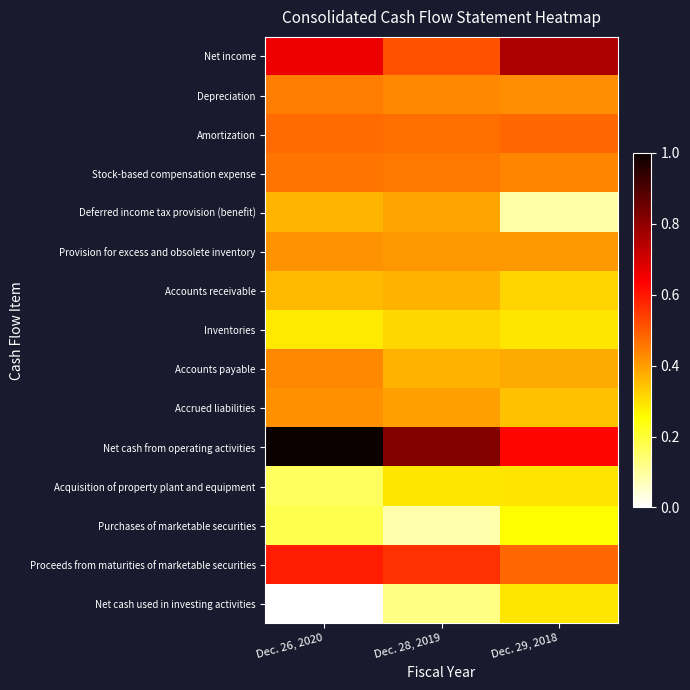

Reading right to left, what are all the values shown in this chart?

Net income: Dec. 29, 2018=0.8	Dec. 28, 2019=0.5	Dec. 26, 2020=0.7
Depreciation: Dec. 29, 2018=0.4	Dec. 28, 2019=0.4	Dec. 26, 2020=0.4
Amortization: Dec. 29, 2018=0.5	Dec. 28, 2019=0.5	Dec. 26, 2020=0.5
Stock-based compensation expense: Dec. 29, 2018=0.4	Dec. 28, 2019=0.5	Dec. 26, 2020=0.5
Deferred income tax provision (benefit): Dec. 29, 2018=0.1	Dec. 28, 2019=0.4	Dec. 26, 2020=0.4
Provision for excess and obsolete inventory: Dec. 29, 2018=0.4	Dec. 28, 2019=0.4	Dec. 26, 2020=0.4
Accounts receivable: Dec. 29, 2018=0.3	Dec. 28, 2019=0.4	Dec. 26, 2020=0.4
Inventories: Dec. 29, 2018=0.3	Dec. 28, 2019=0.3	Dec. 26, 2020=0.3
Accounts payable: Dec. 29, 2018=0.4	Dec. 28, 2019=0.4	Dec. 26, 2020=0.4
Accrued liabilities: Dec. 29, 2018=0.3	Dec. 28, 2019=0.4	Dec. 26, 2020=0.4
Net cash from operating activities: Dec. 29, 2018=0.6	Dec. 28, 2019=0.8	Dec. 26, 2020=1.0
Acquisition of property plant and equipment: Dec. 29, 2018=0.3	Dec. 28, 2019=0.3	Dec. 26, 2020=0.2
Purchases of marketable securities: Dec. 29, 2018=0.3	Dec. 28, 2019=0.1	Dec. 26, 2020=0.2
Proceeds from maturities of marketable securities: Dec. 29, 2018=0.5	Dec. 28, 2019=0.6	Dec. 26, 2020=0.6
Net cash used in investing activities: Dec. 29, 2018=0.3	Dec. 28, 2019=0.1	Dec. 26, 2020=0.0